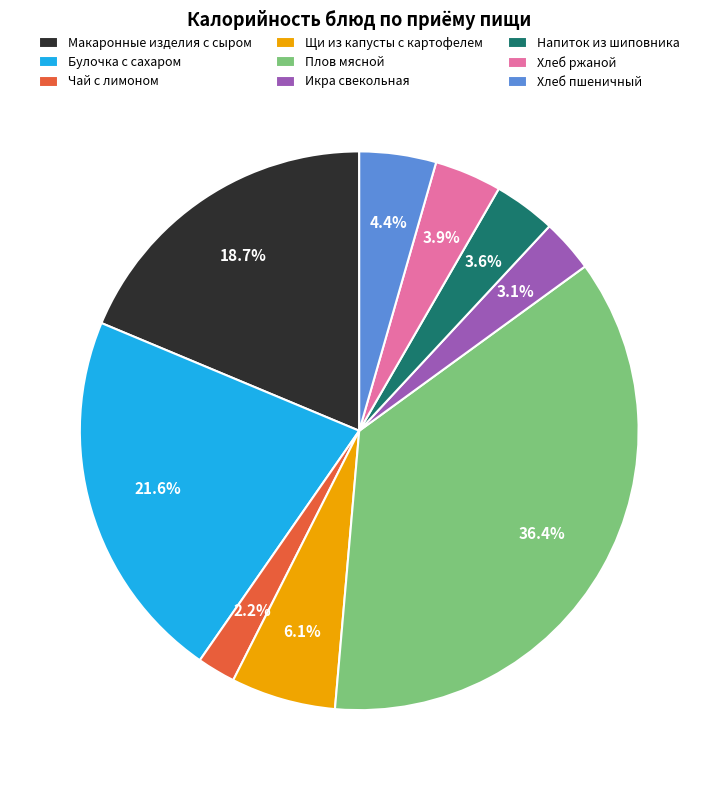

What percentage is the Икра свекольная slice, to the nearest percent?

3%